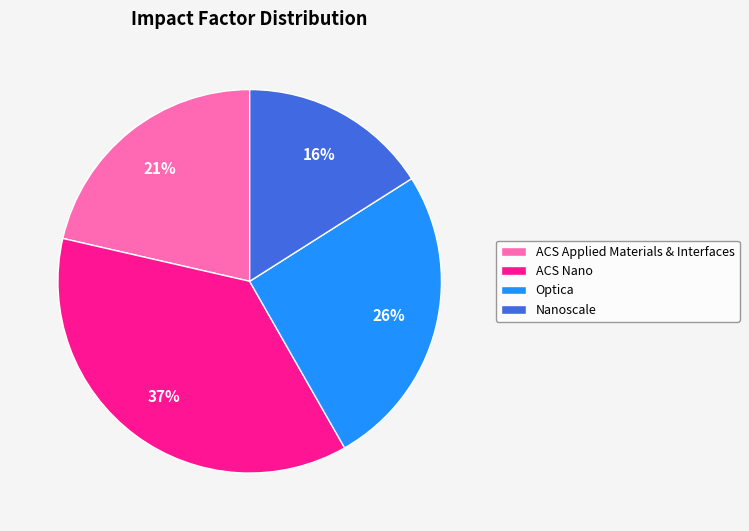

Is the sum of Nanoscale and ACS Nano greater than half?

Yes